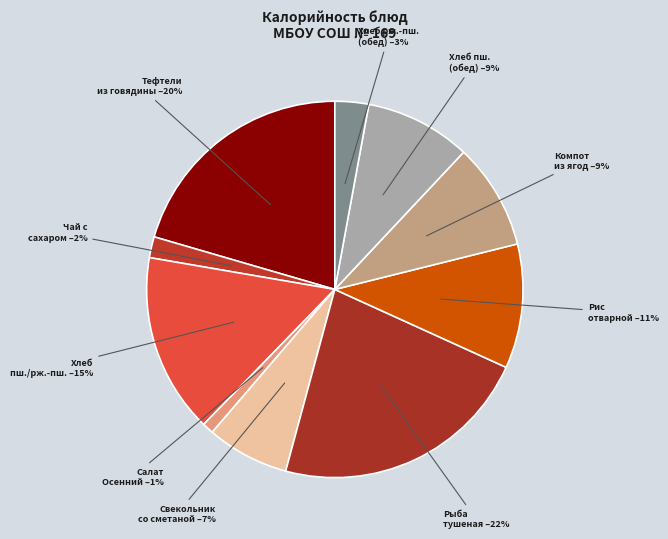

Is there a majority slice in this chart?

No